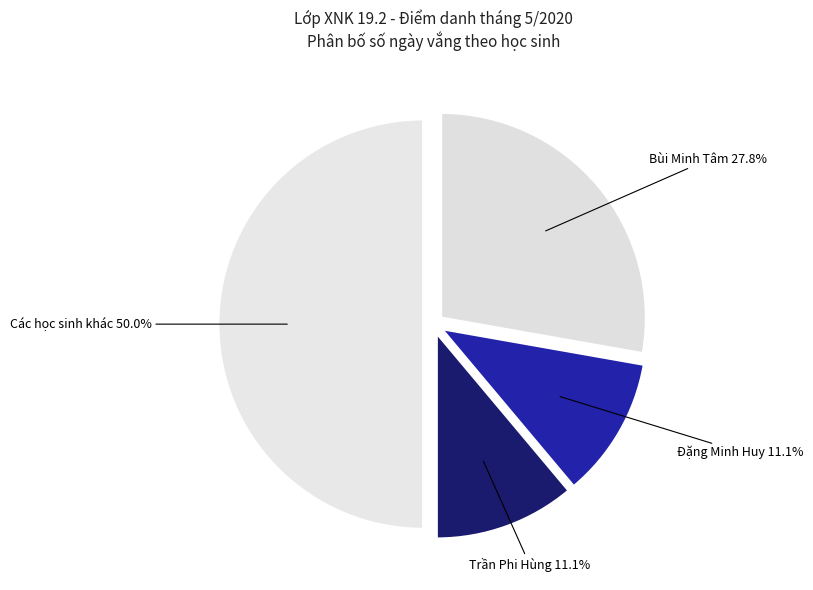

How many slices are in this pie chart?

4